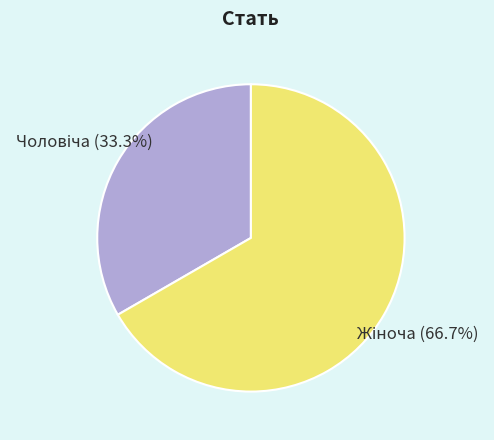

Count the number of slices in the pie.

2